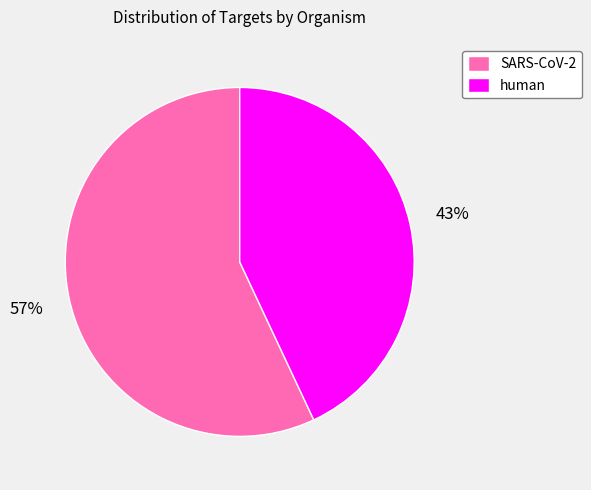

Which has a higher value, SARS-CoV-2 or human?

SARS-CoV-2